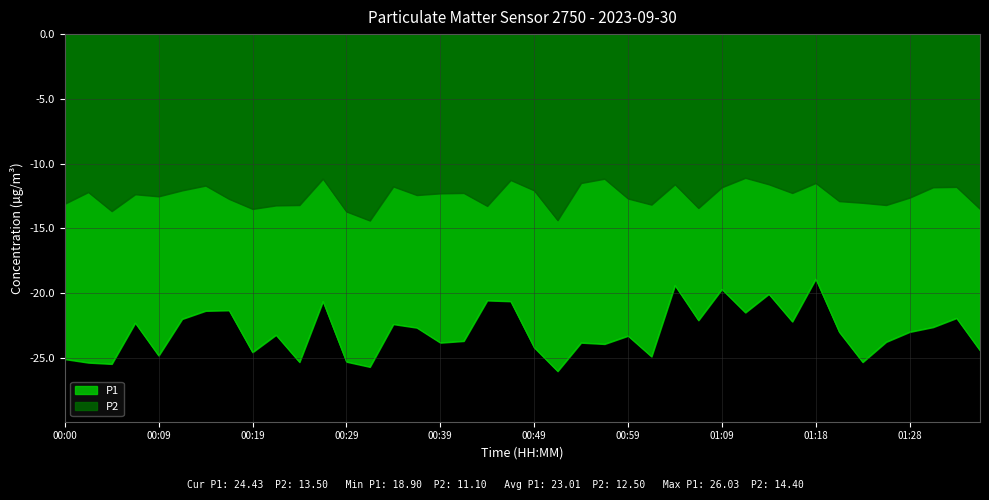

In P1, how many points are lower than both neighbors (excluding endpoints)?

13